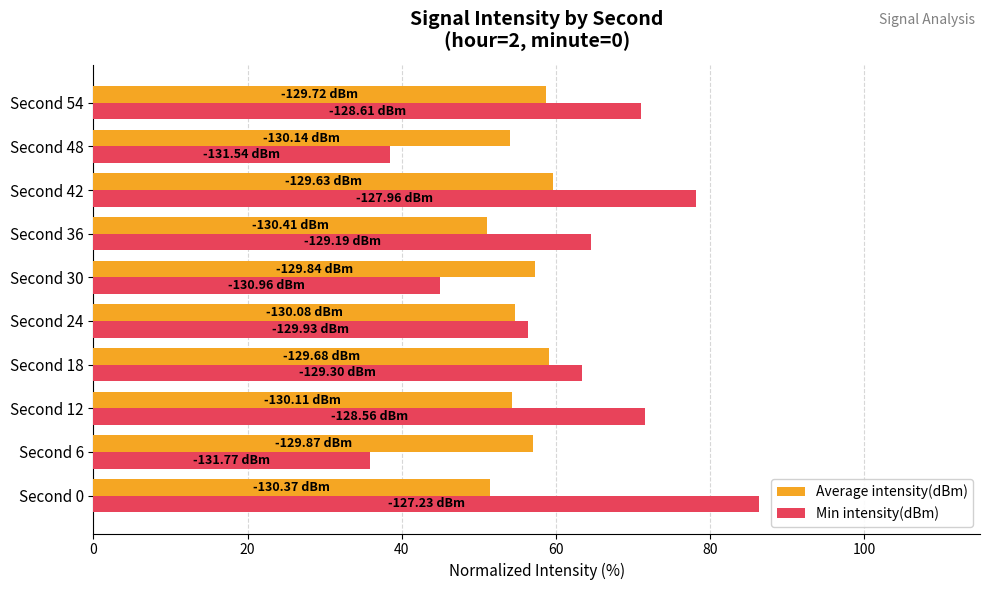

Which series has the largest range (max minus min)?

Min intensity(dBm)